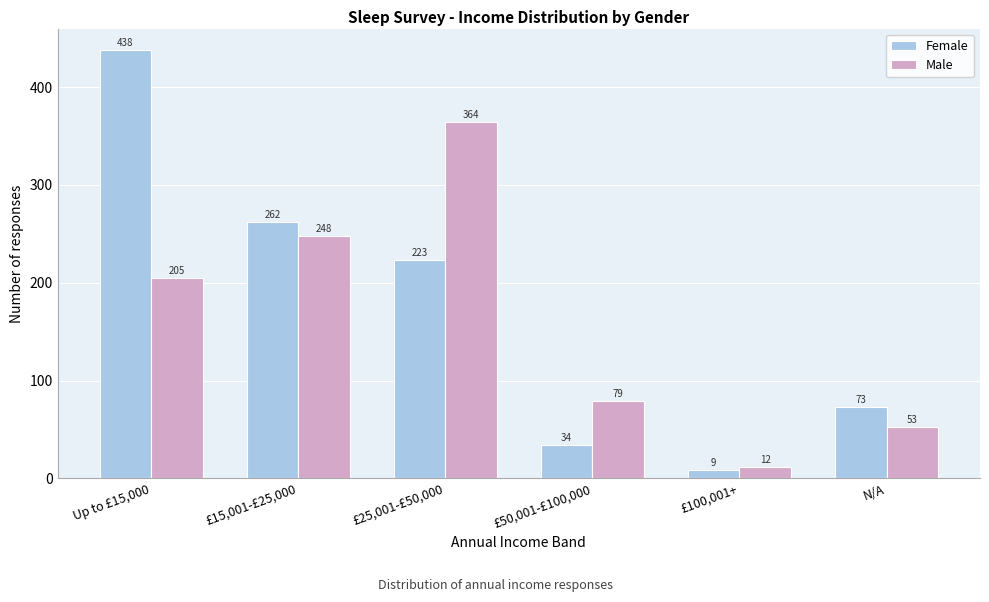

Reading left to right, list all the values displayed in this chart.

Female: 438	262	223	34	9	73
Male: 205	248	364	79	12	53